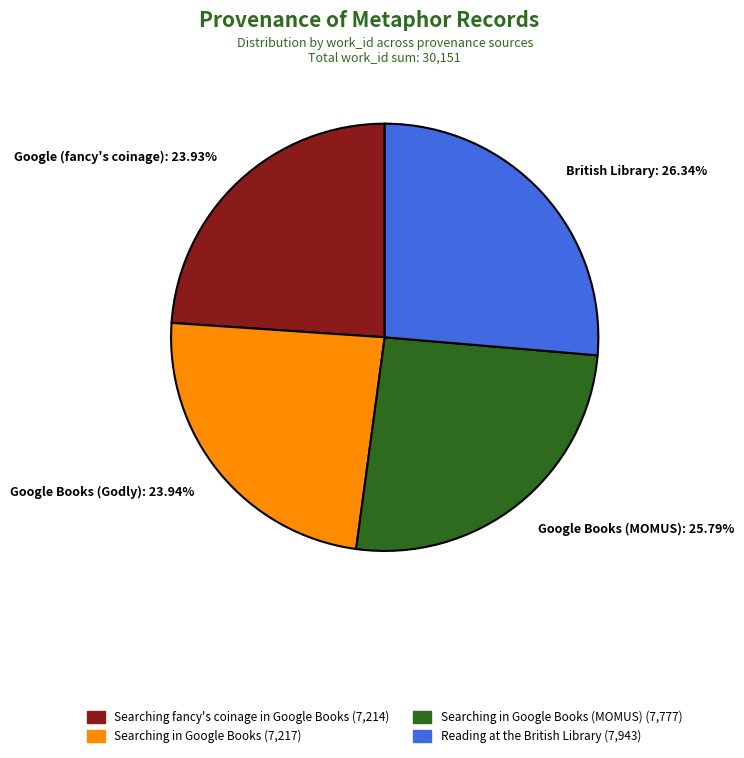

Count the number of slices in the pie.

4